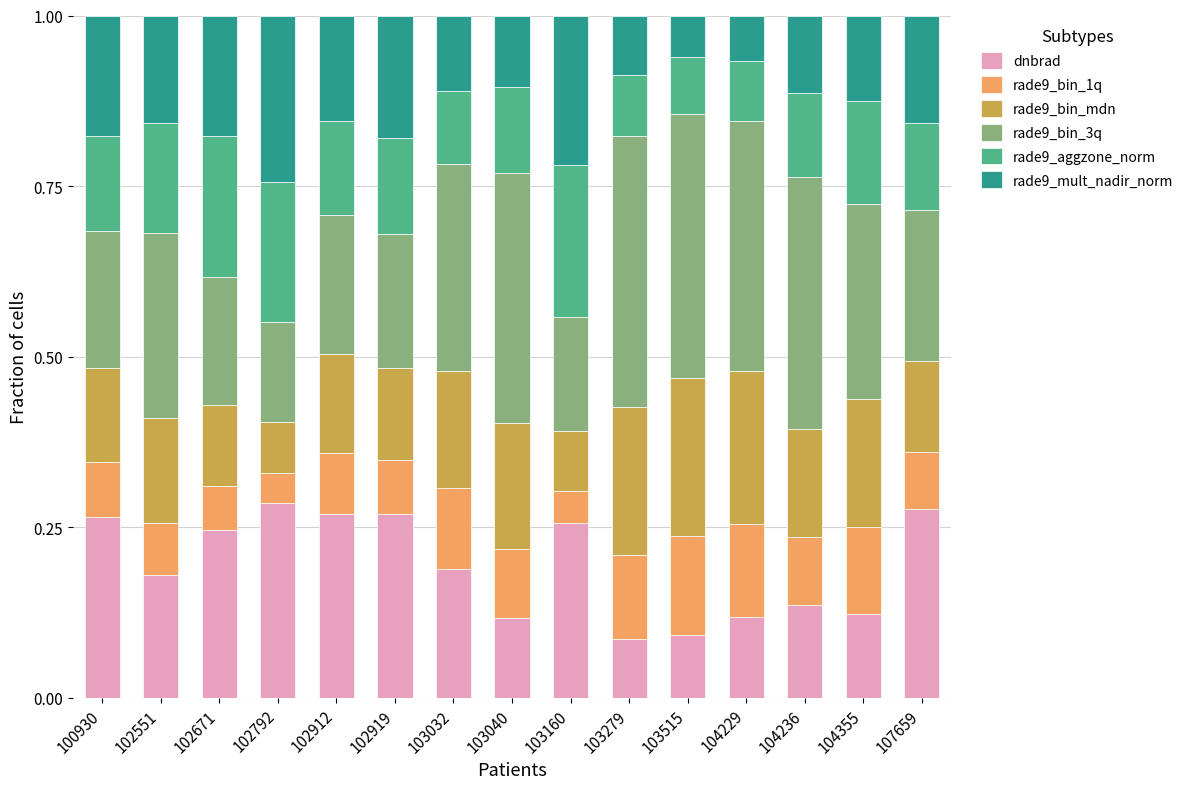

What is the total value across all series at 103160?

1.0